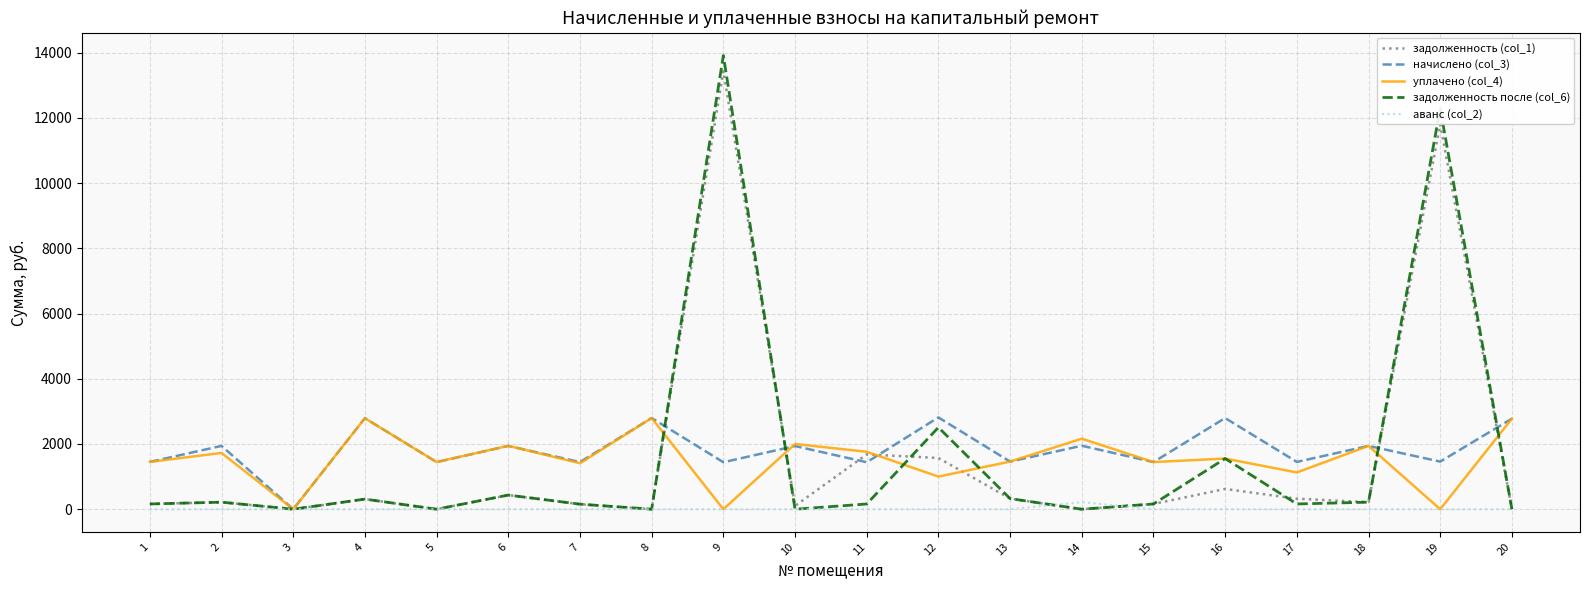

Is it true that начислено (col_3) equals 1941.4 at 18?

True